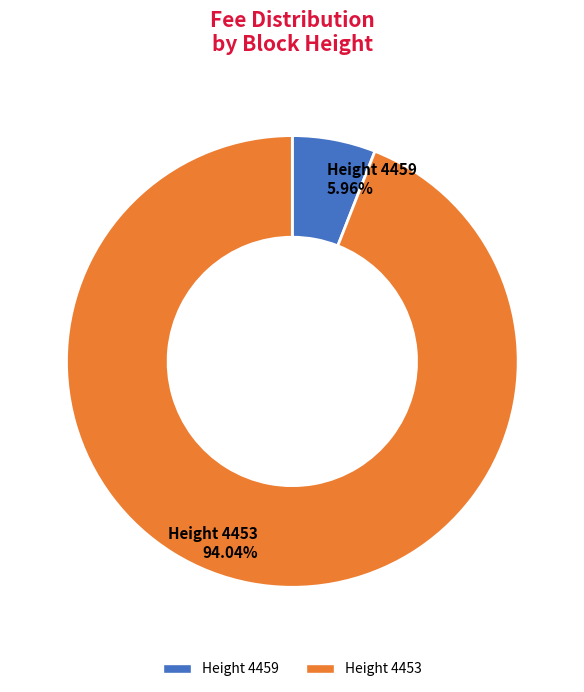

Which has a higher value, Height 4453 or Height 4459?

Height 4453